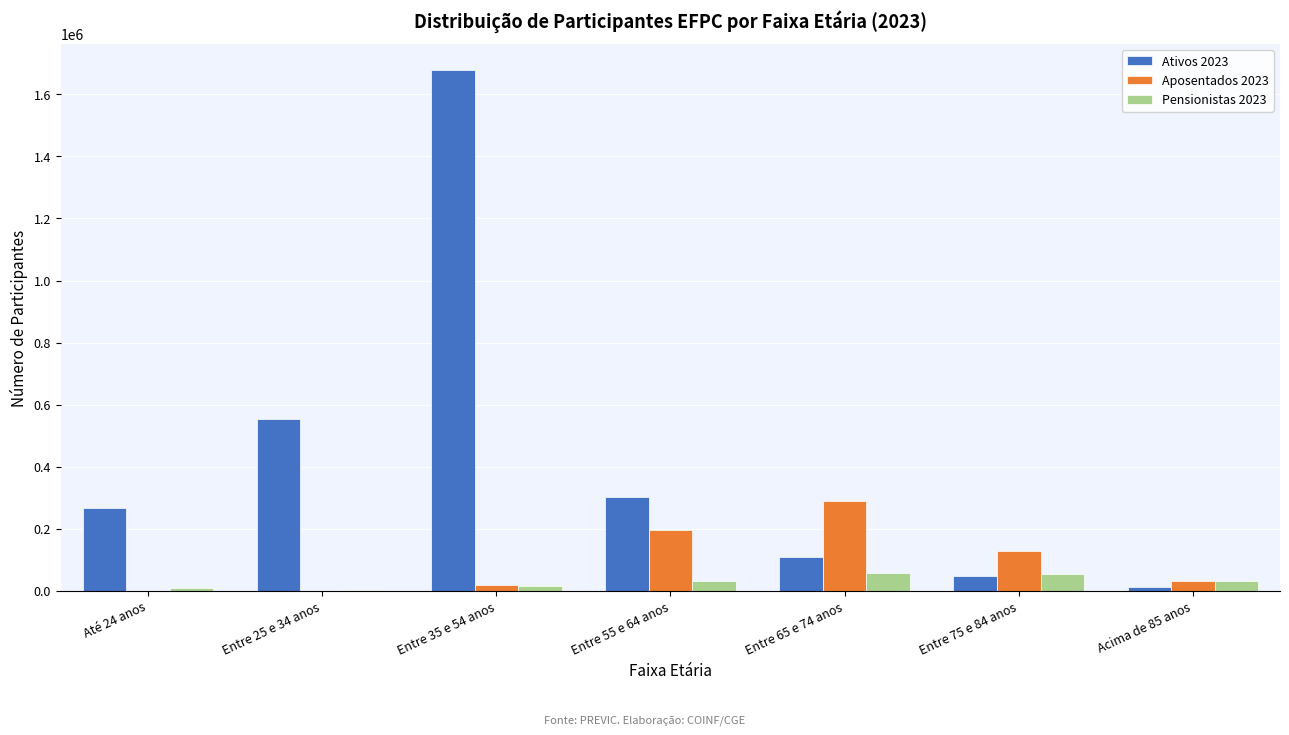

At which category does the chart reach its peak across all series?

Entre 35 e 54 anos